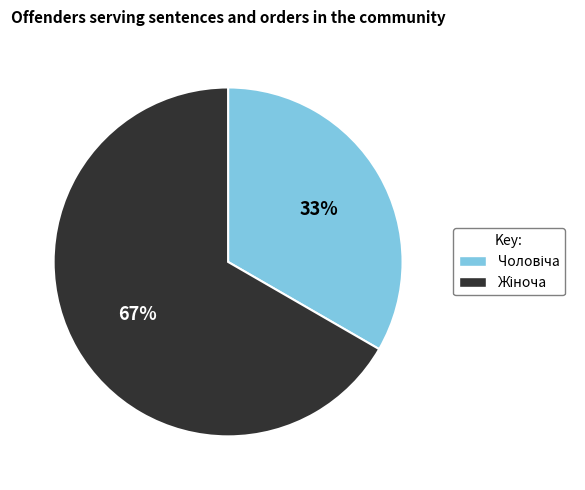

Is there any slice that represents more than half of the pie?

Yes